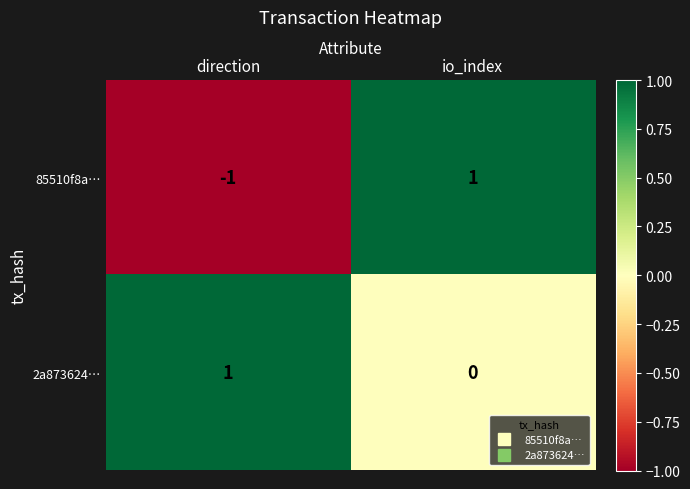

How many positive values does the 2a873624… series have?

1